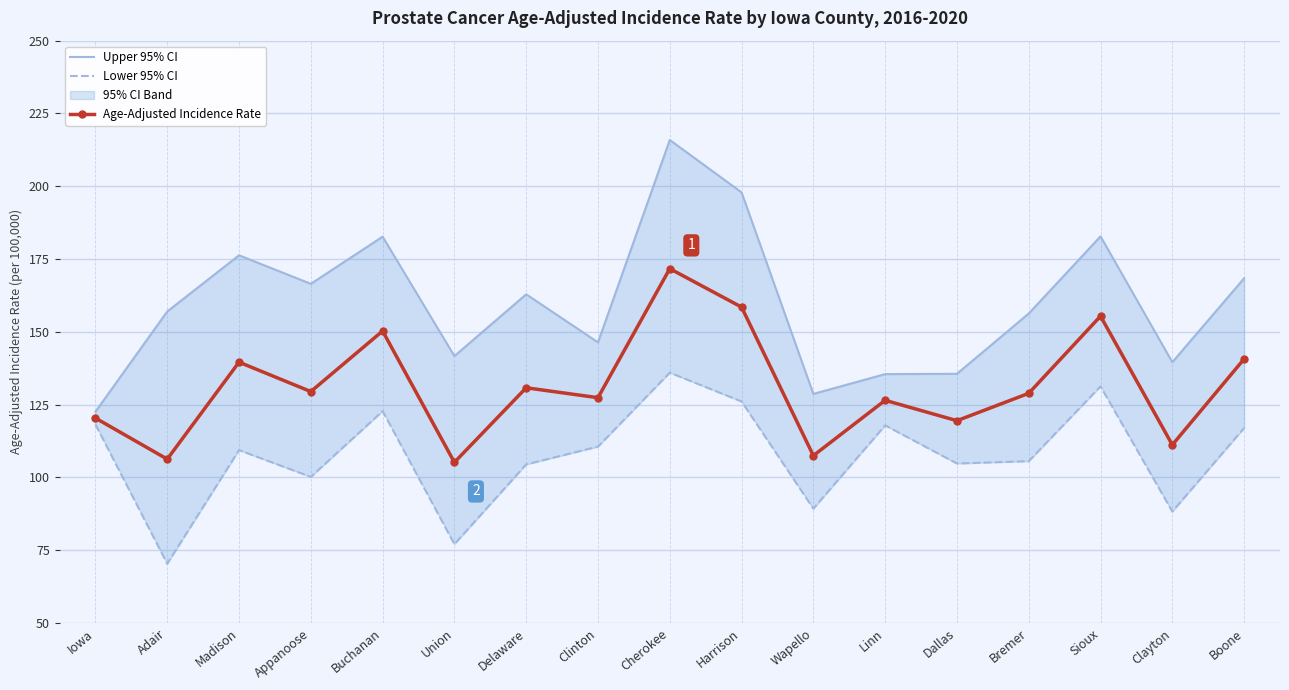

How many data points in Lower 95% CI are above 109?

9